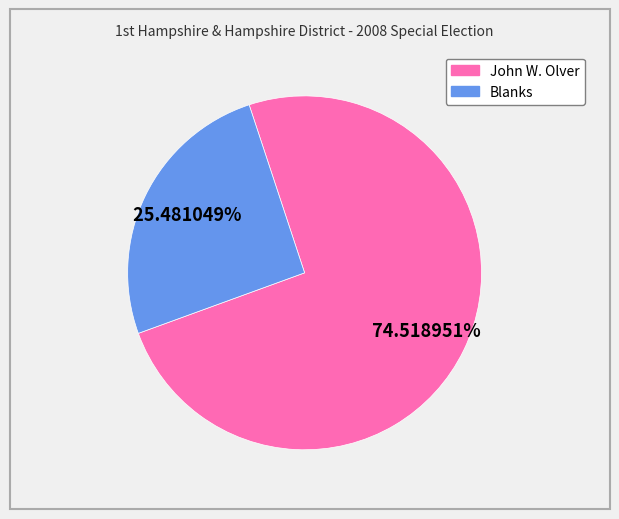

Is there a majority slice in this chart?

Yes